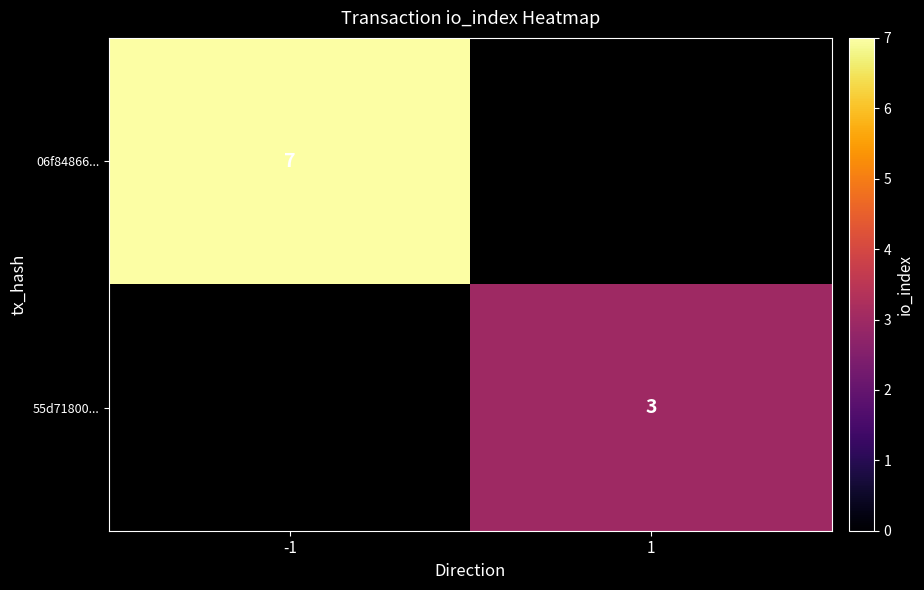

The value of 06f84866... at -1 is 7. True or false?

True